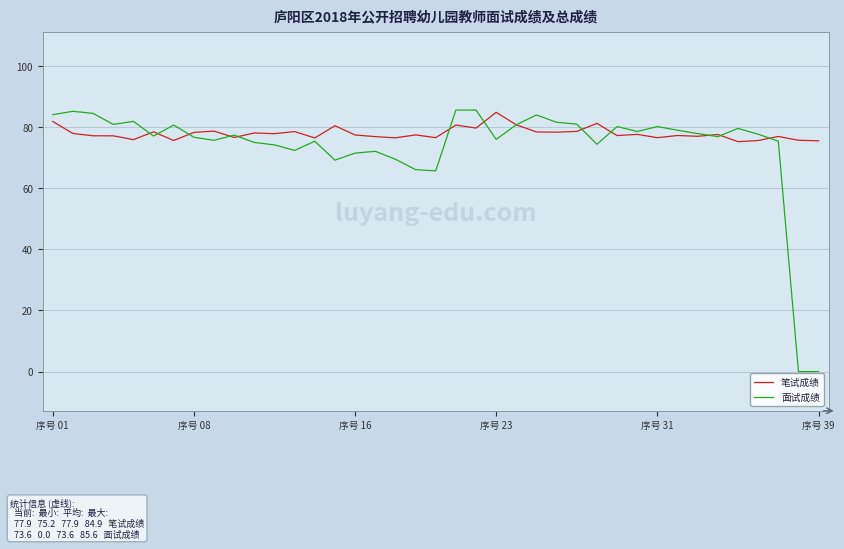

At how many categories does at least one series exceed 26?

39